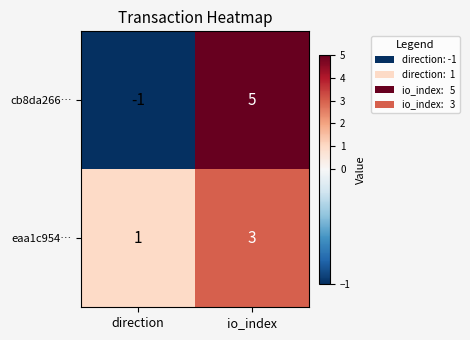

What is the maximum value shown in the chart?

5